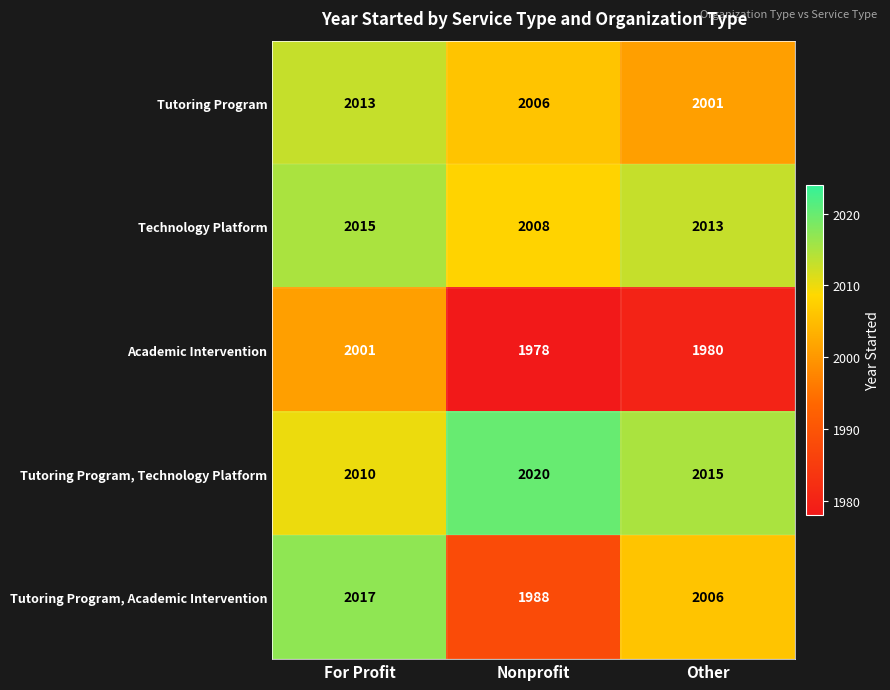

What is the spread (max minus min) of values at Other?

35